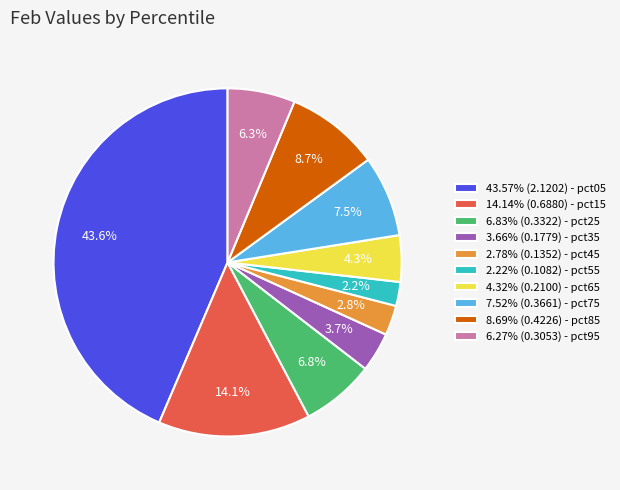

What percentage do 2.22% (0.1082) - pct55 and 2.78% (0.1352) - pct45 together represent?

5.0%